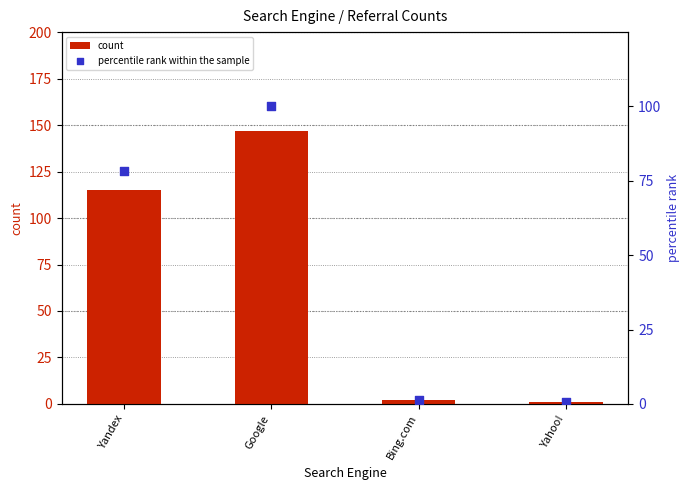

Which series has the largest total across all categories?

count